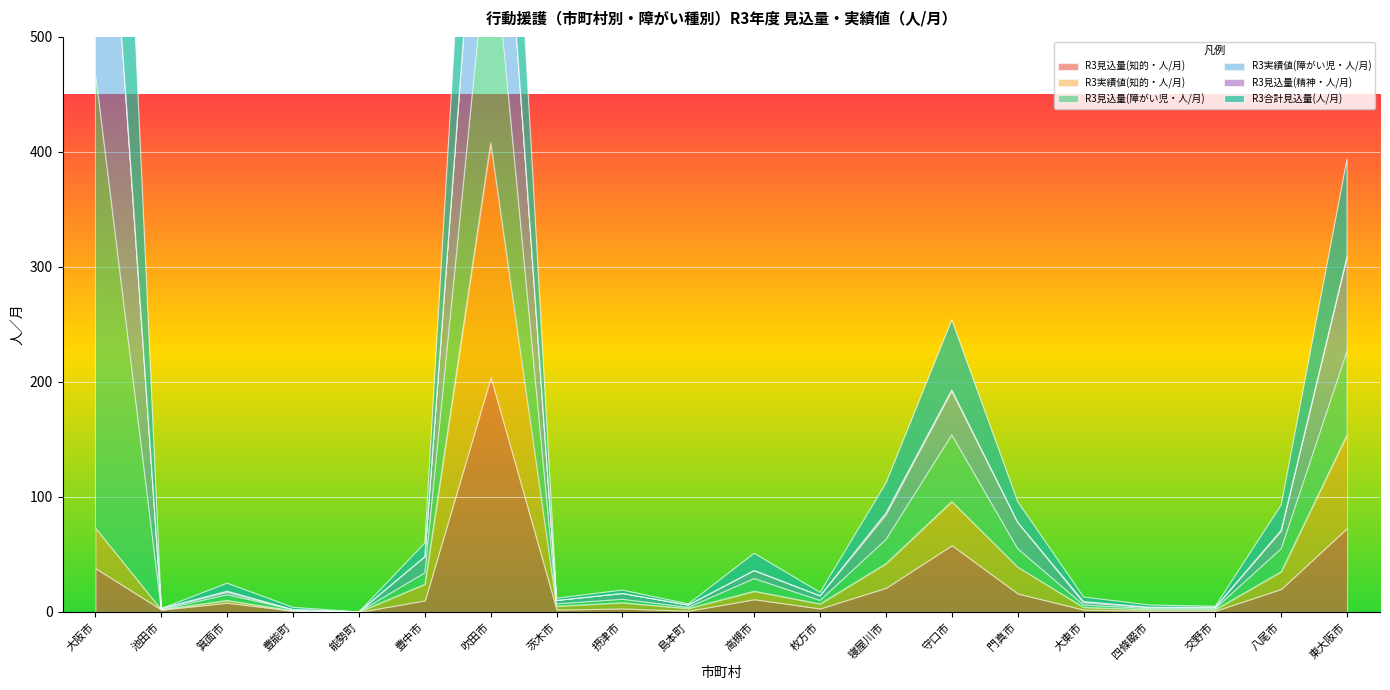

What is the label of the 1st point from the left?

大阪市